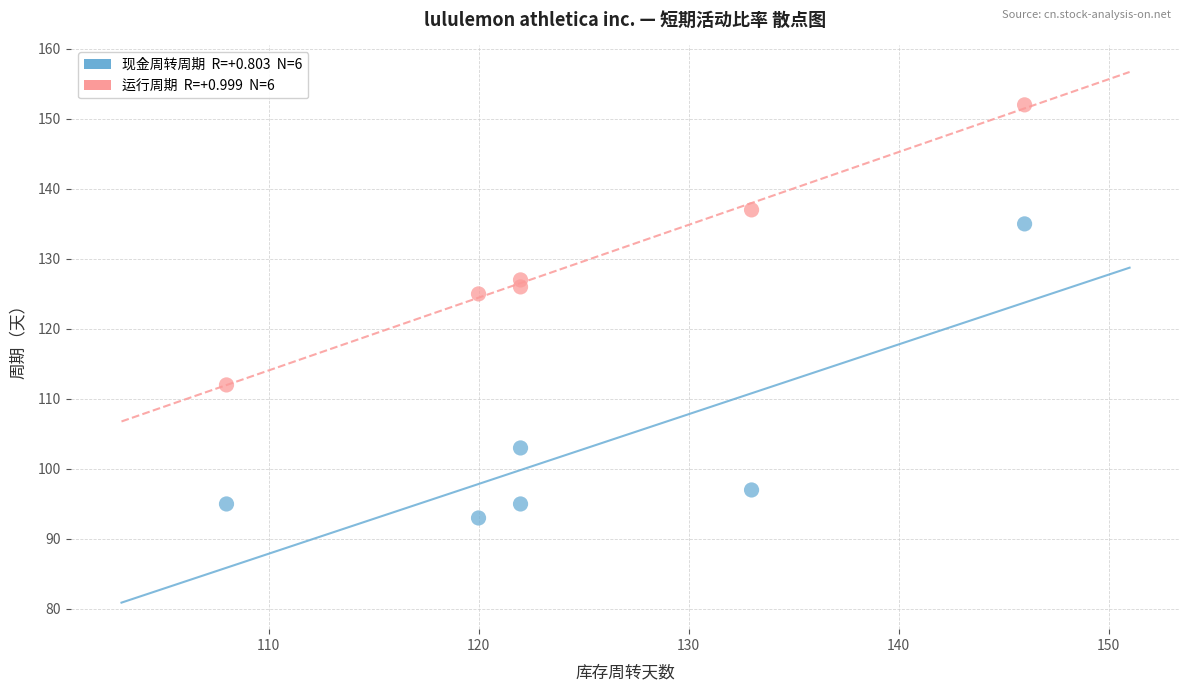

Across all data points, what is the average Y value?

116